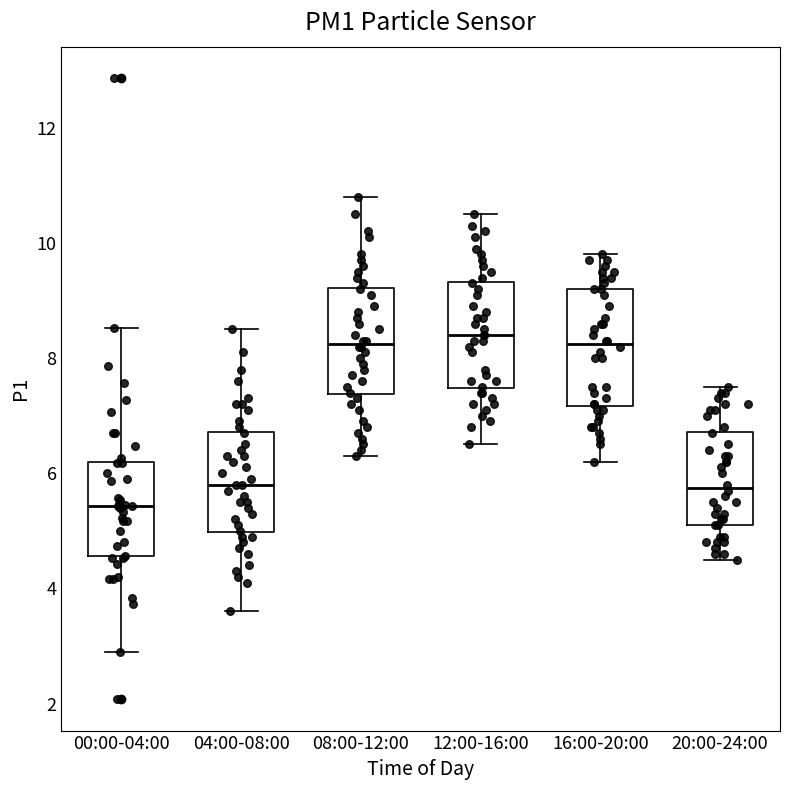

Reading left to right, read every box against the y-axis: the position of its median line, the range the box covers, and the ends of its whiskers. The values are not printed on the chart, so give them approximately, as read against the axis.

00:00-04:00: median 5.4, box 4.6 to 6.2, whiskers 3.0 to 8.6
04:00-08:00: median 5.8, box 5.0 to 6.8, whiskers 3.6 to 8.6
08:00-12:00: median 8.2, box 7.4 to 9.2, whiskers 6.4 to 10.8
12:00-16:00: median 8.4, box 7.4 to 9.4, whiskers 6.6 to 10.6
16:00-20:00: median 8.2, box 7.2 to 9.2, whiskers 6.2 to 9.8
20:00-24:00: median 5.8, box 5.2 to 6.8, whiskers 4.6 to 7.6